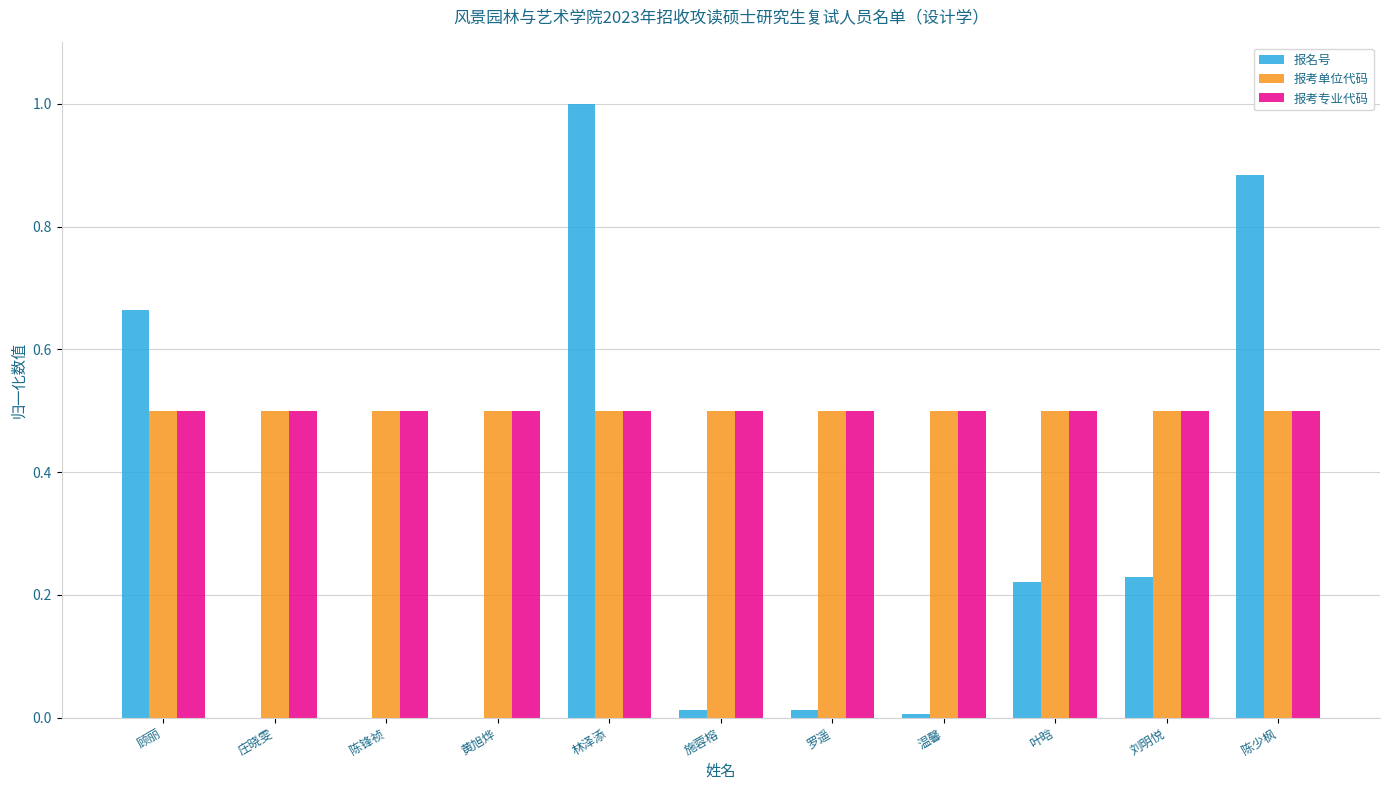

Which label corresponds to the largest value in the chart?

林泽添